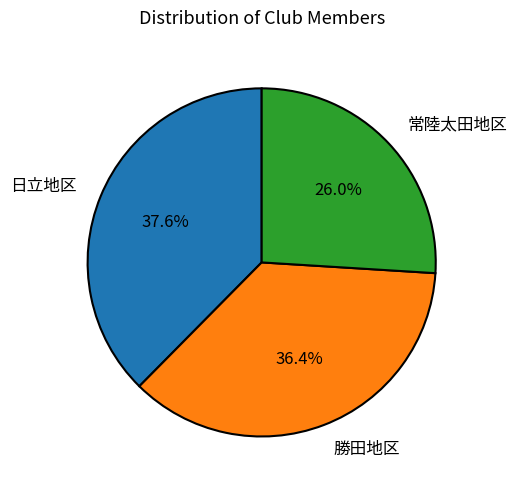

How many segments does this pie chart have?

3